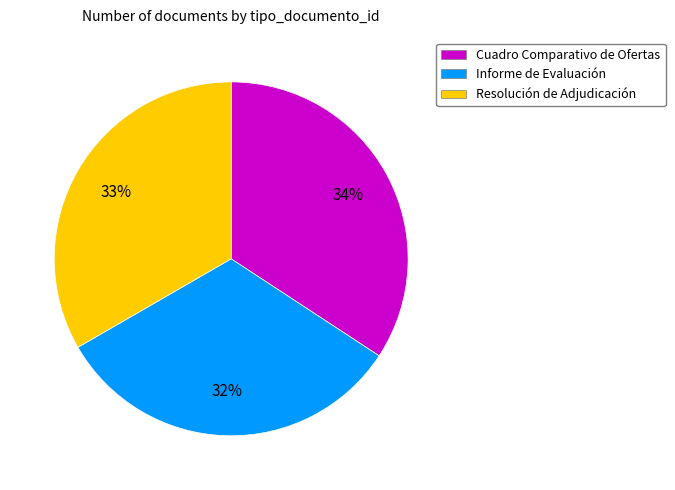

What is the ratio of the value at Cuadro Comparativo de Ofertas to the value at Informe de Evaluación?

1.1